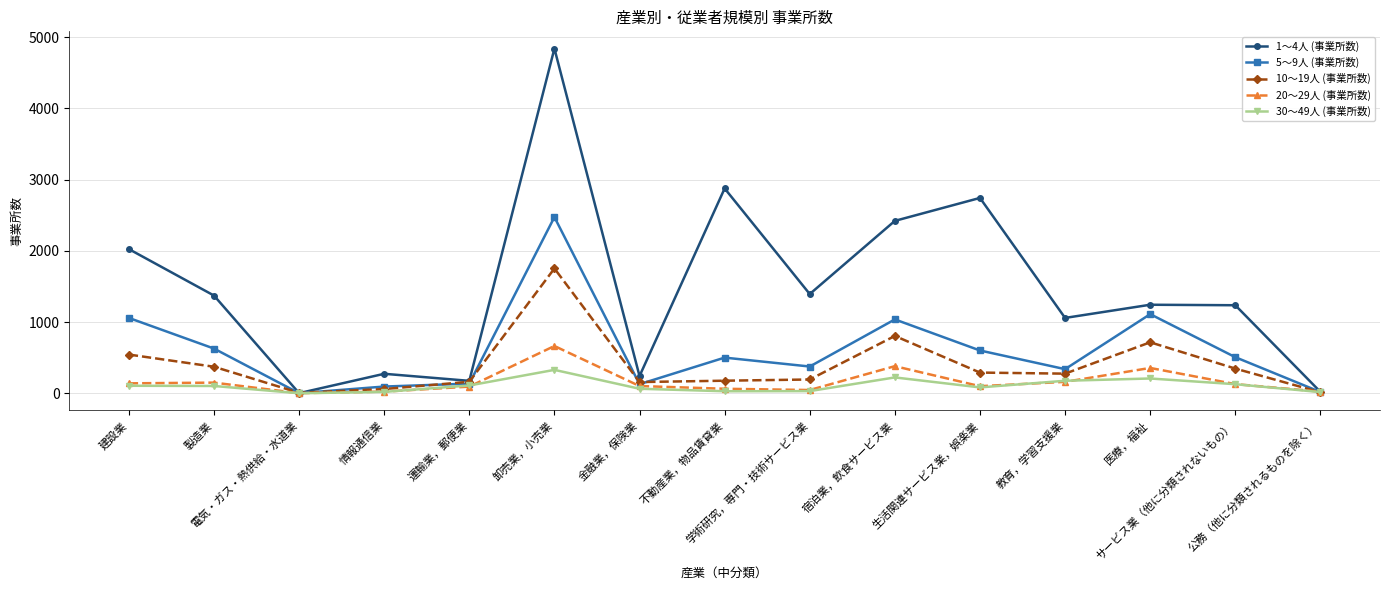

Does the chart display data point markers on the line(s)?

Yes